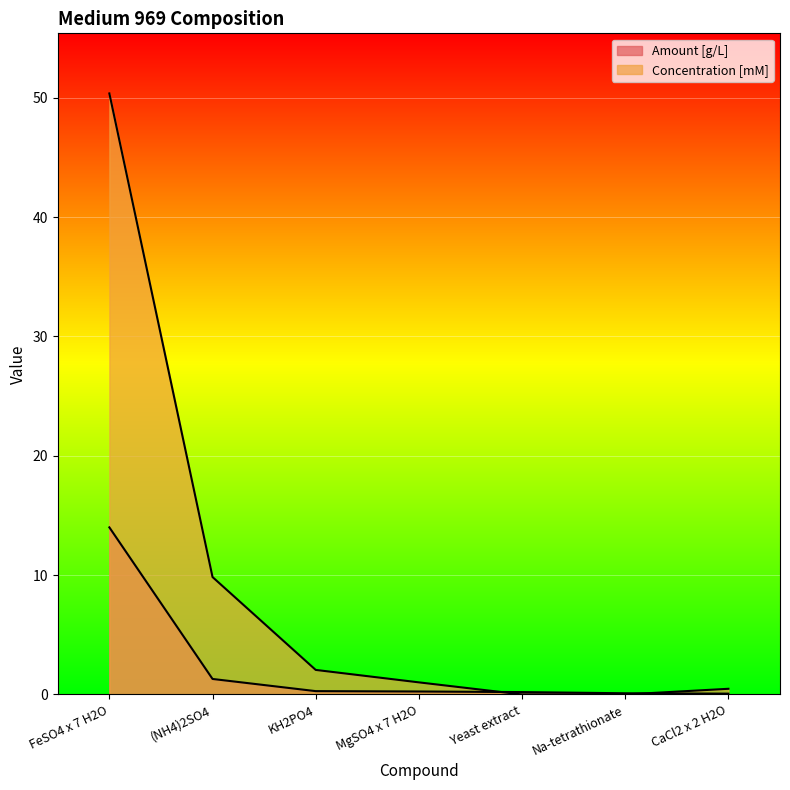

Reading left to right, what are all the values shown in this chart?

Amount [g/L]: 14.0	1.3	0.3	0.2	0.2	0.1	0.1
Concentration [mM]: 50.4	9.8	2.1	1.0	0.0	0.0	0.5